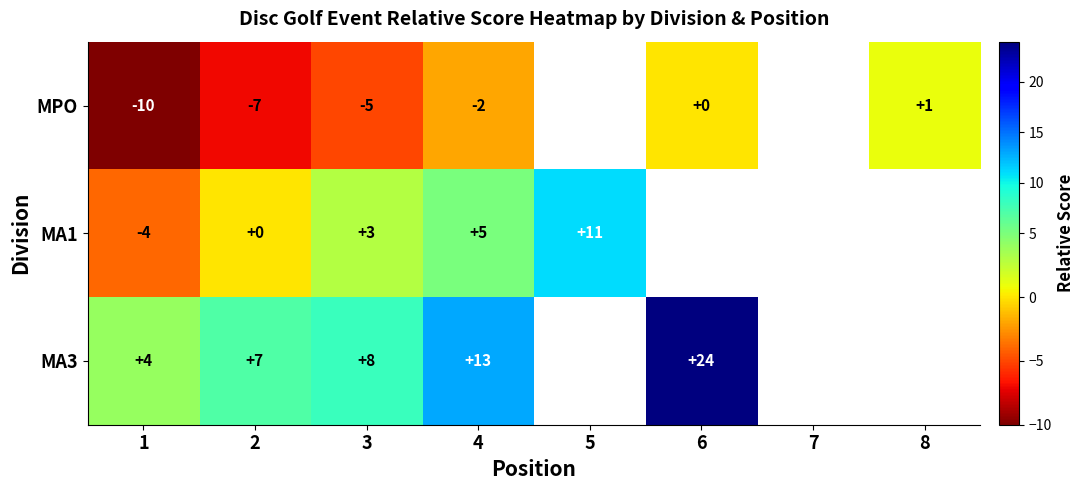

What is the difference between the MPO values at 8 and 4?

3